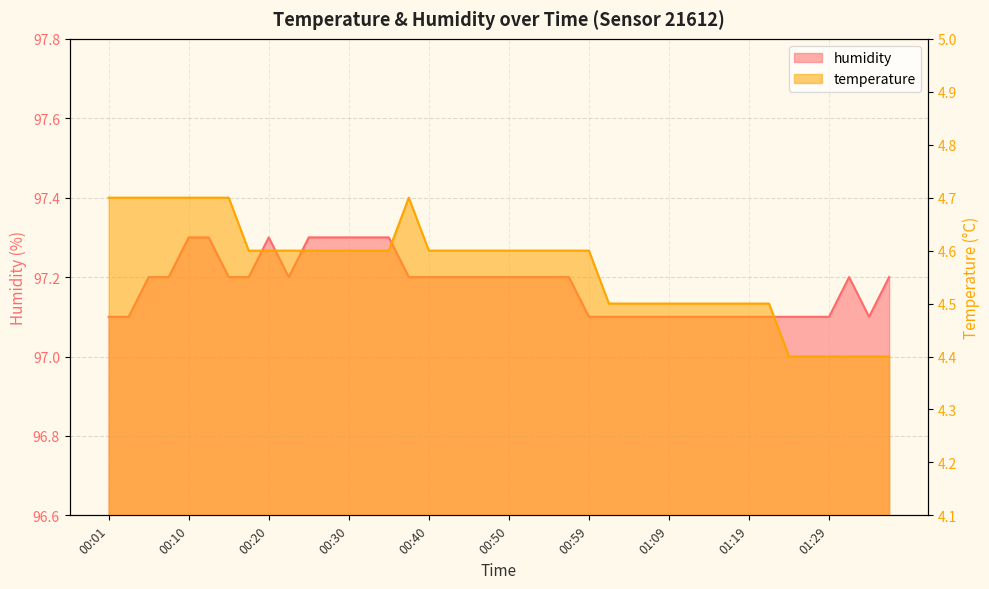

What is the difference between the maximum and minimum values in the humidity series?

0.2